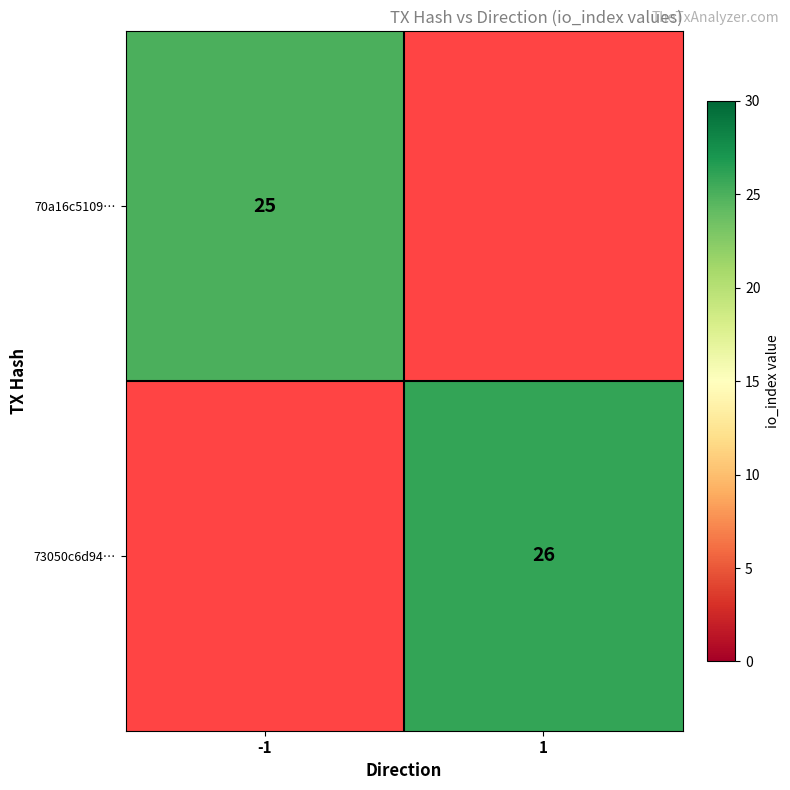

The 70a16c5109… series shows 13.5 at -1. True or false?

False